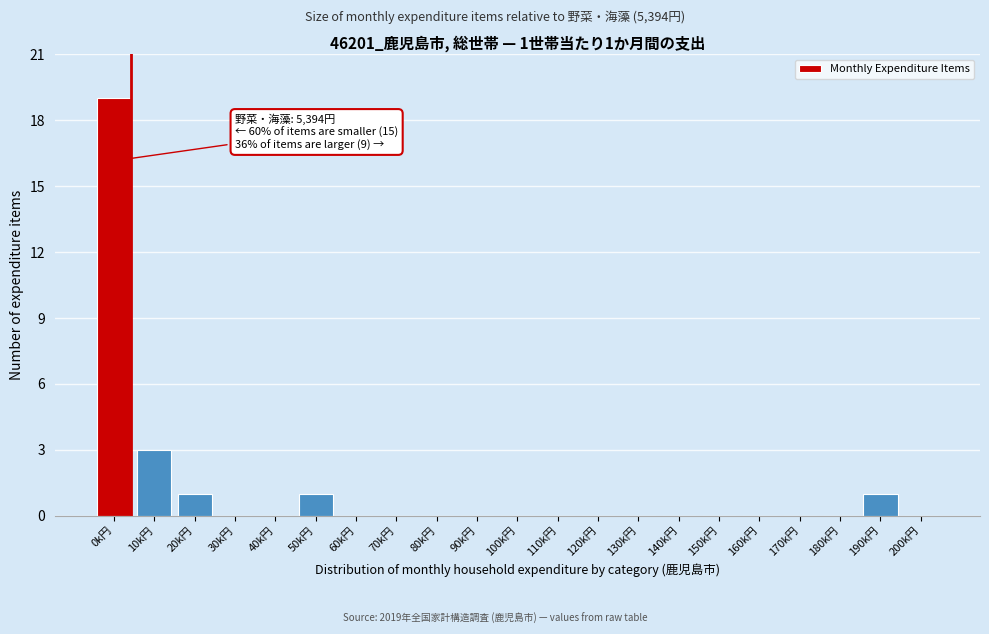

Reading left to right, what are all the values shown in this chart?

0k円=19	10k円=3	20k円=1	30k円=0	40k円=0	50k円=1	60k円=0	70k円=0	80k円=0	90k円=0	100k円=0	110k円=0	120k円=0	130k円=0	140k円=0	150k円=0	160k円=0	170k円=0	180k円=0	190k円=1	200k円=0